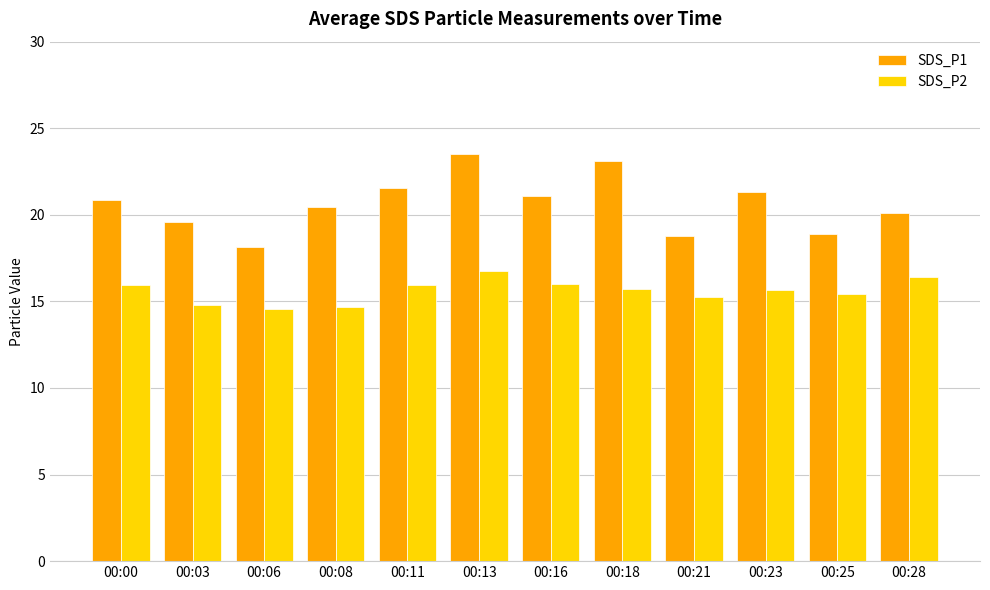

What is the total value across all series at 00:16?

37.1